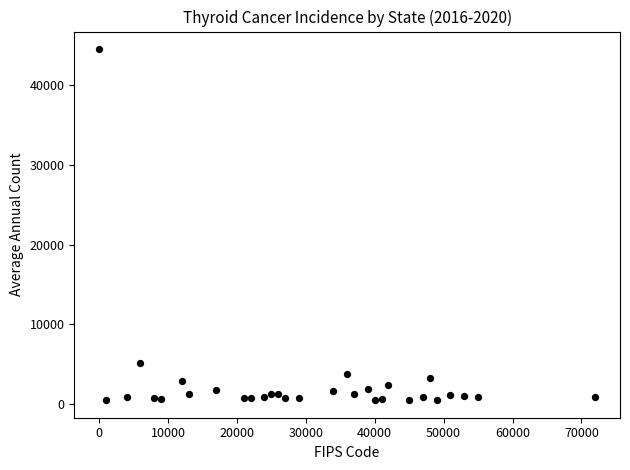

What Y value in the scatter plot is closest to 22513?

5178